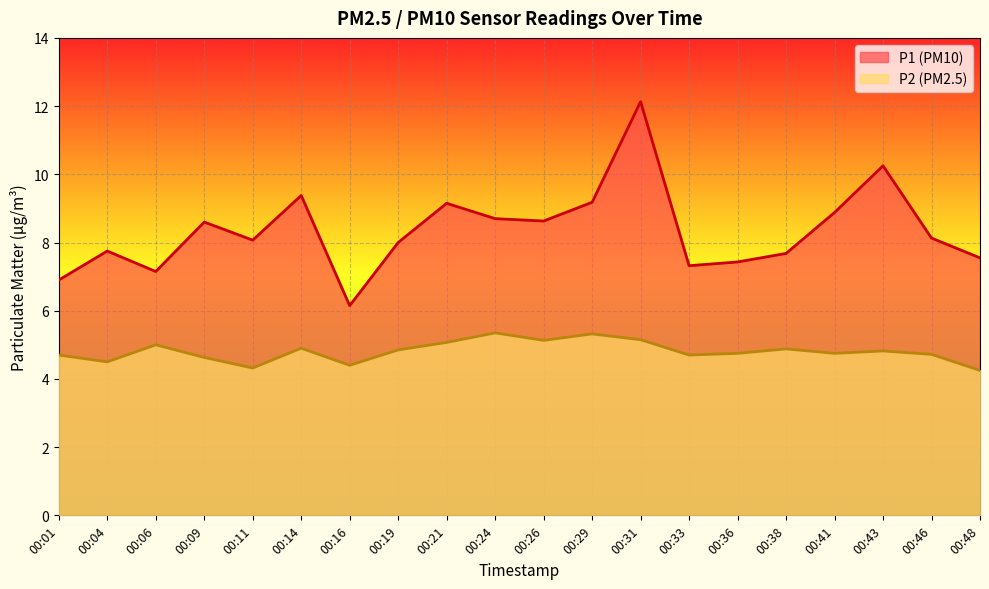

True or false: P1 has more than 0 points higher than both neighbors.

True